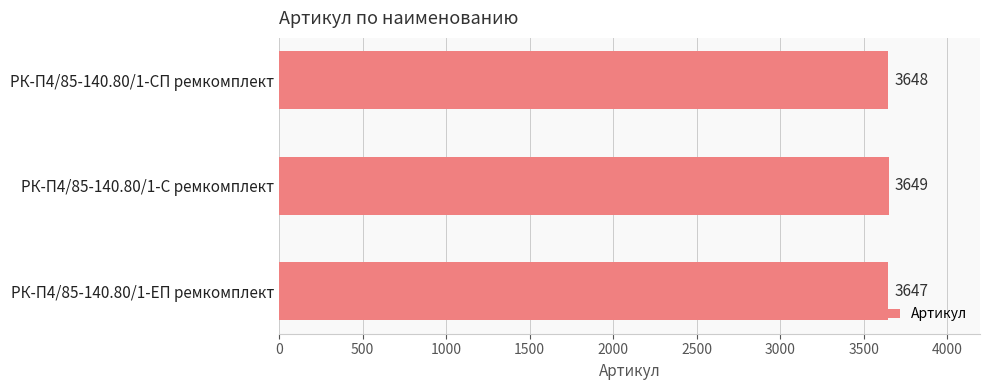

Reading bottom to top, transcribe all the data shown in this chart.

РК-П4/85-140.80/1-ЕП ремкомплект=3647	РК-П4/85-140.80/1-С ремкомплект=3649	РК-П4/85-140.80/1-СП ремкомплект=3648